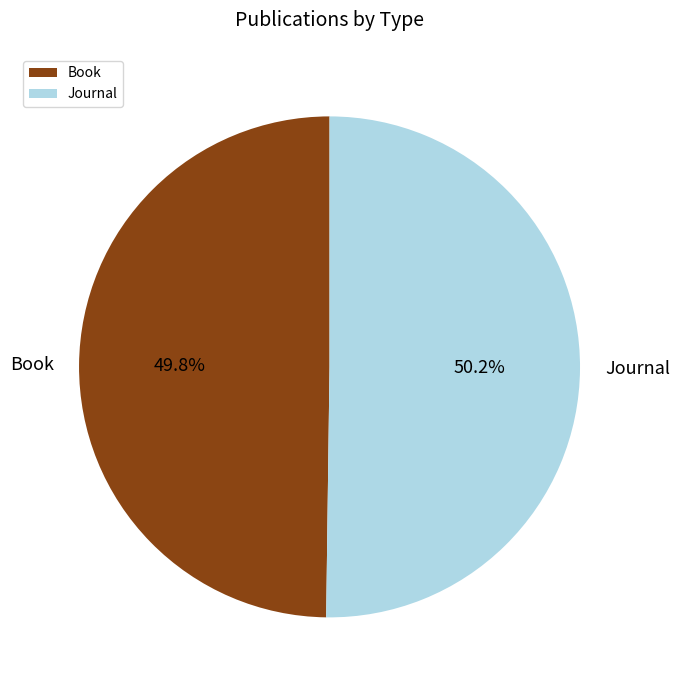

Does any single category account for the majority?

Yes